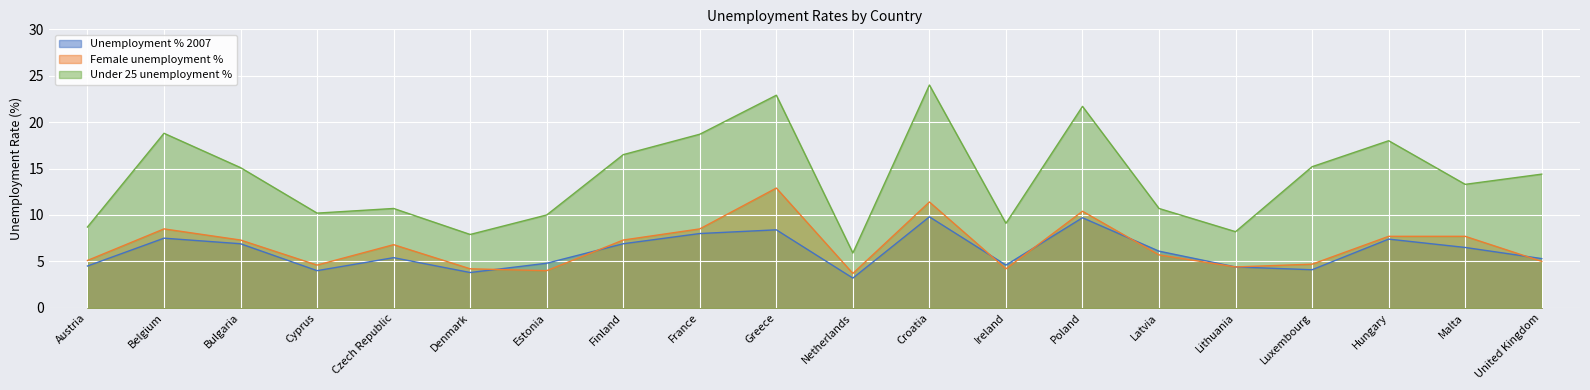

Rank the series by their maximum value, from highest to lowest.

Under 25 unemployment %, Female unemployment %, Unemployment % 2007